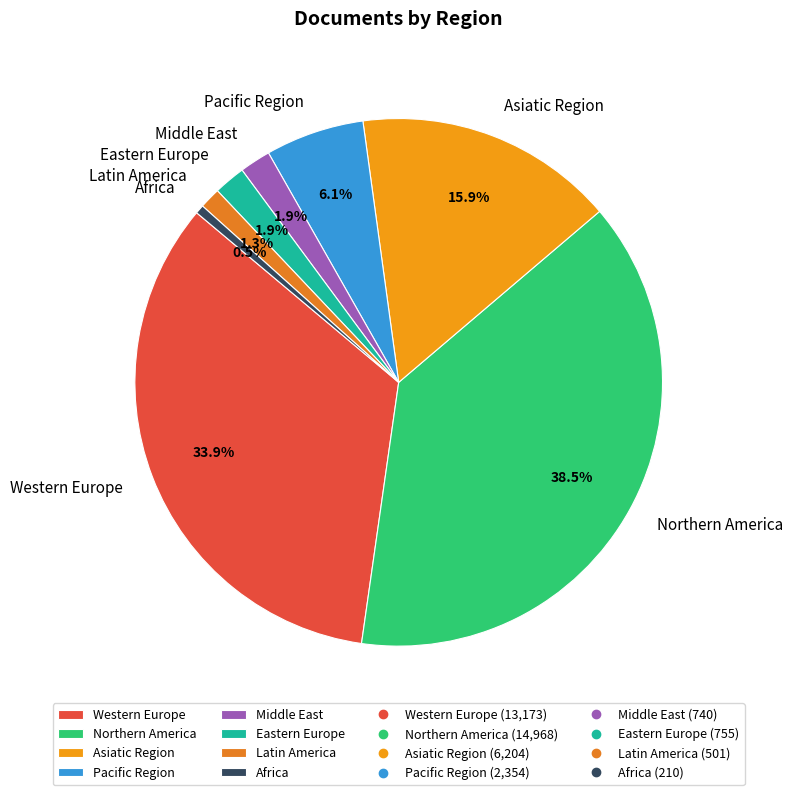

Is it true that Latin America is 1% of the pie?

True